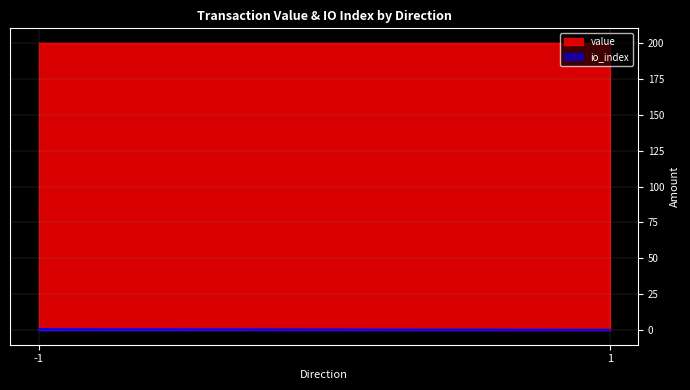

Which series changed the most between -1 and 1?

io_index